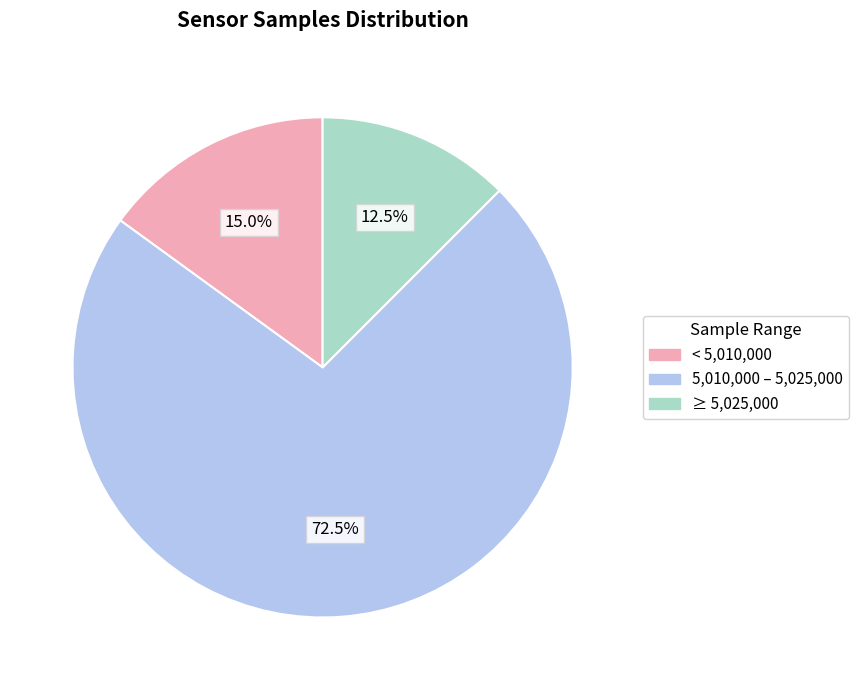

How many segments does this pie chart have?

3